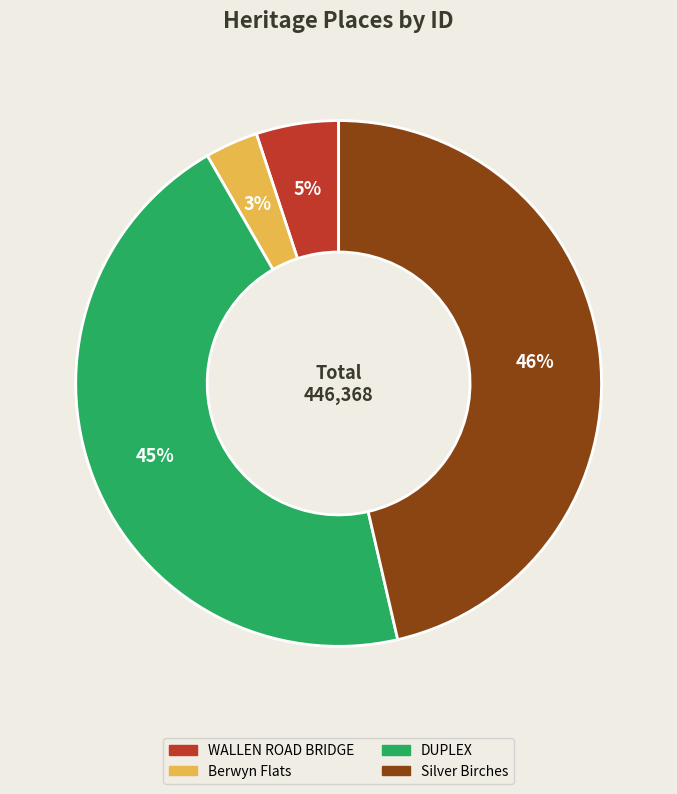

To the nearest percent, what is the difference between the largest and smallest slice percentages?

43%